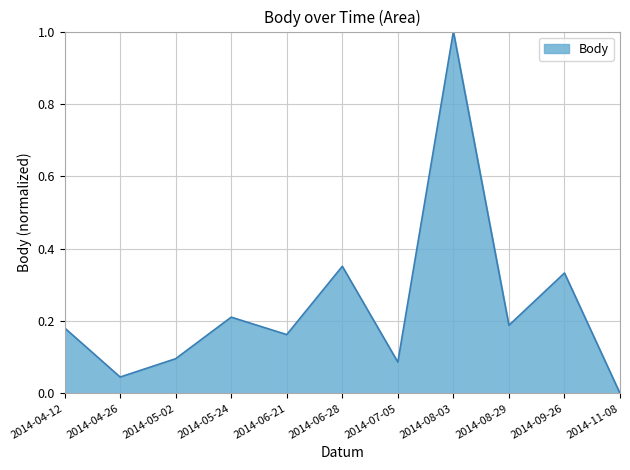

Does the chart display data point markers on the line(s)?

No